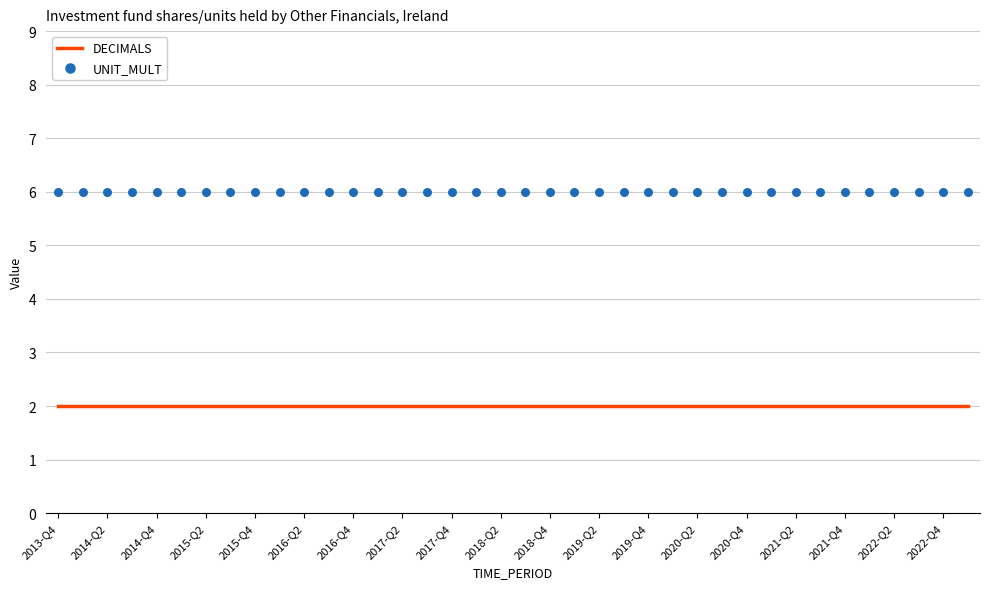

Which series has the largest Y range (max minus min)?

DECIMALS